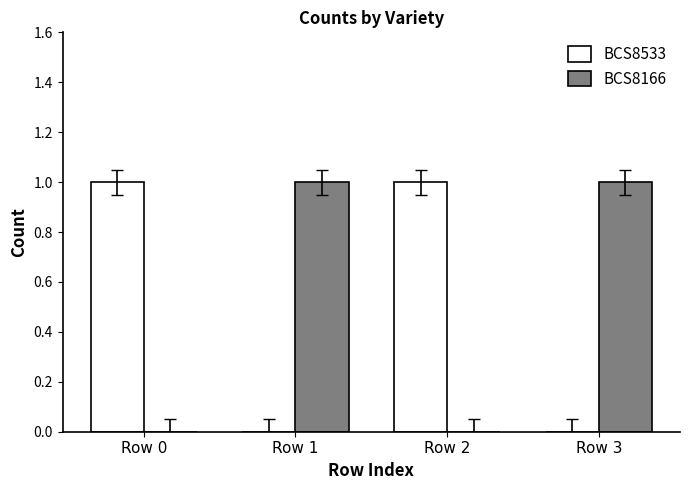

Count the BCS8166 values in the range 0 to 1.

4